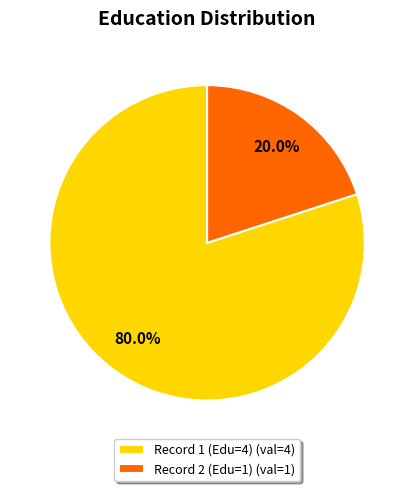

Rank the categories by value from lowest to highest.

Record 2 (Edu=1) (val=1), Record 1 (Edu=4) (val=4)